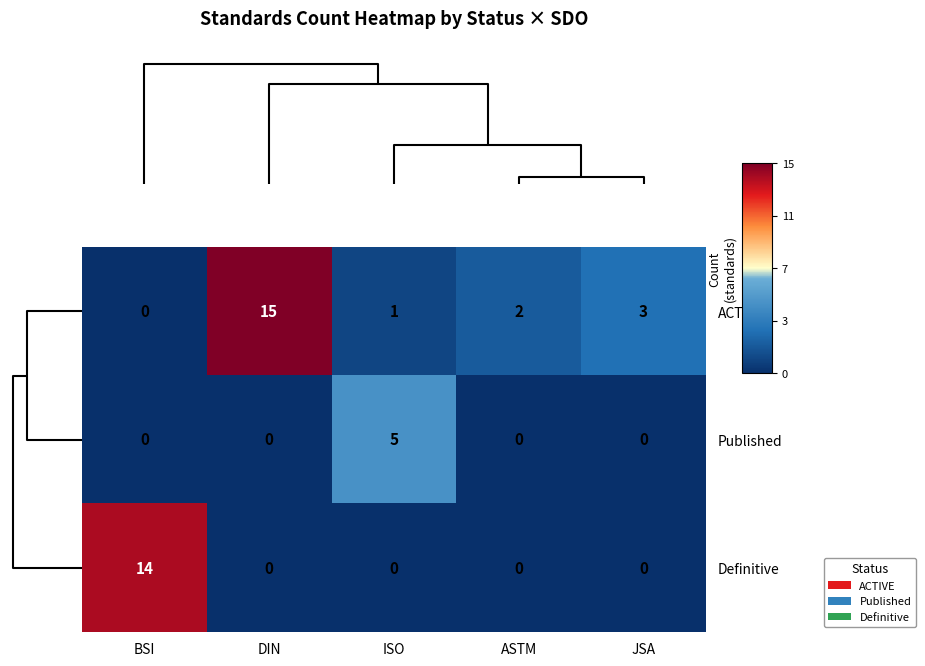

Rank the series by their average value, from highest to lowest.

ACTIVE, Definitive, Published